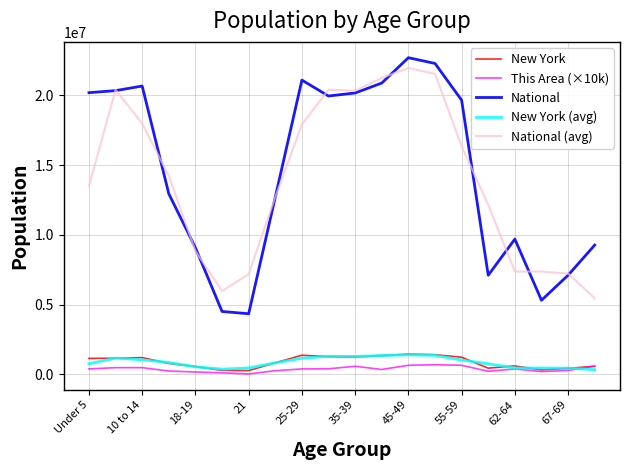

What is the minimum value for National (avg)?

5464509.0